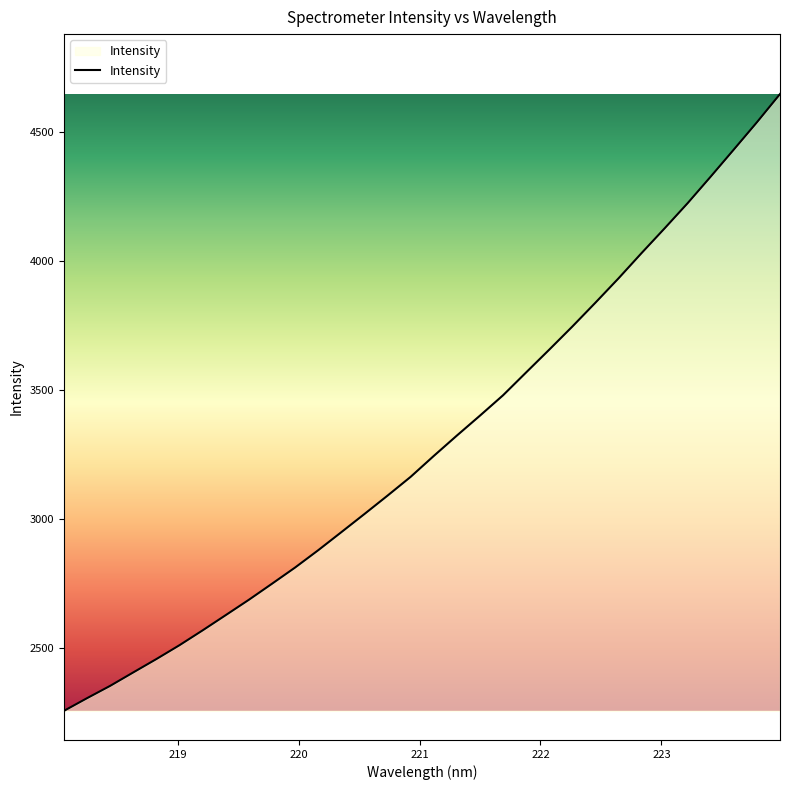

What is the maximum value shown in the chart?

4649.0